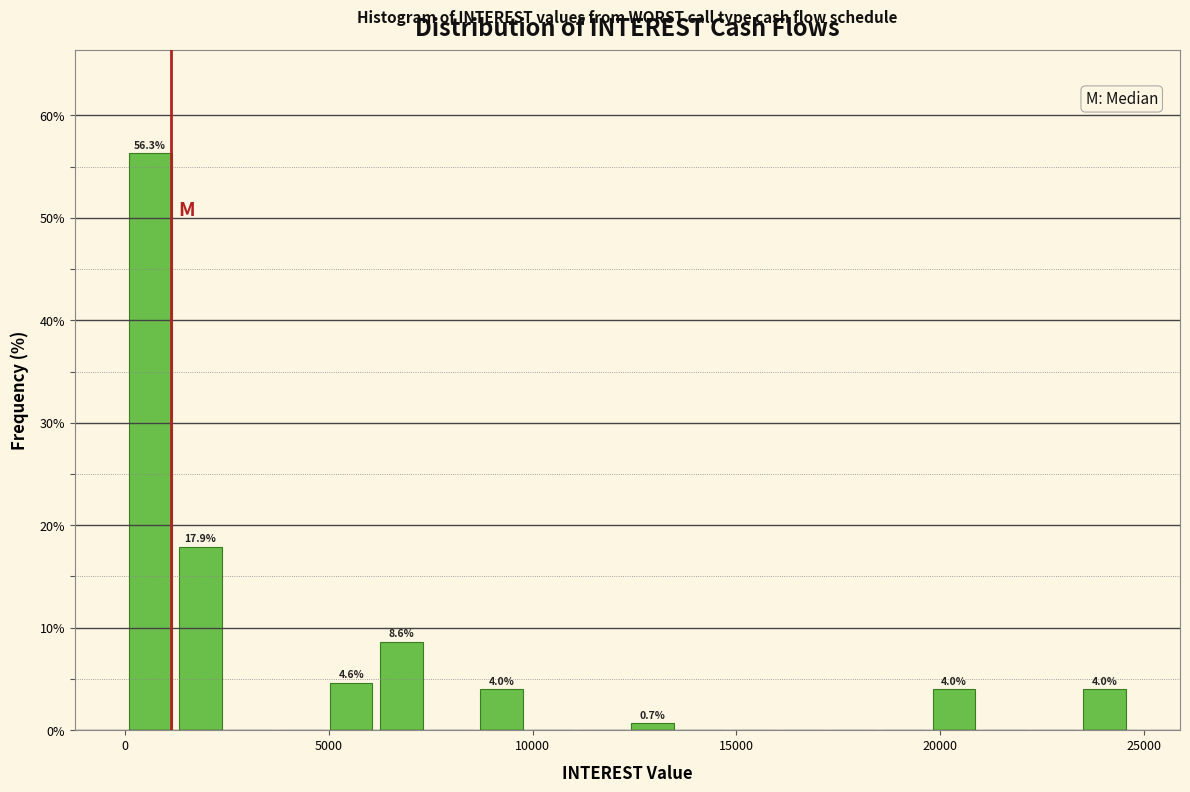

Read against the x-axis, roughly where is the centre of the tallest bar?

500